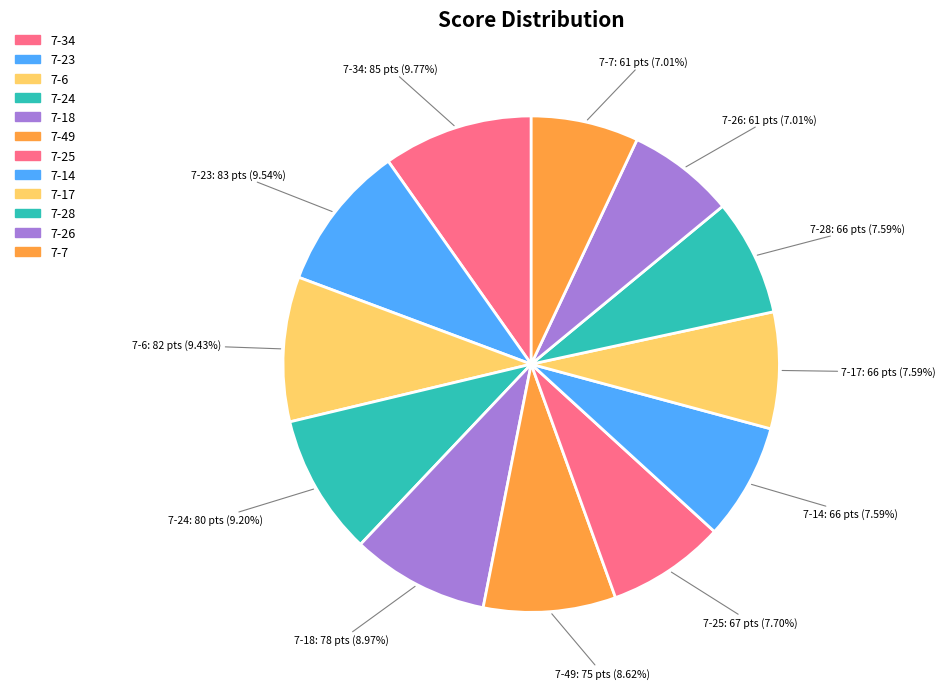

To the nearest percent, what is the average slice percentage?

8%